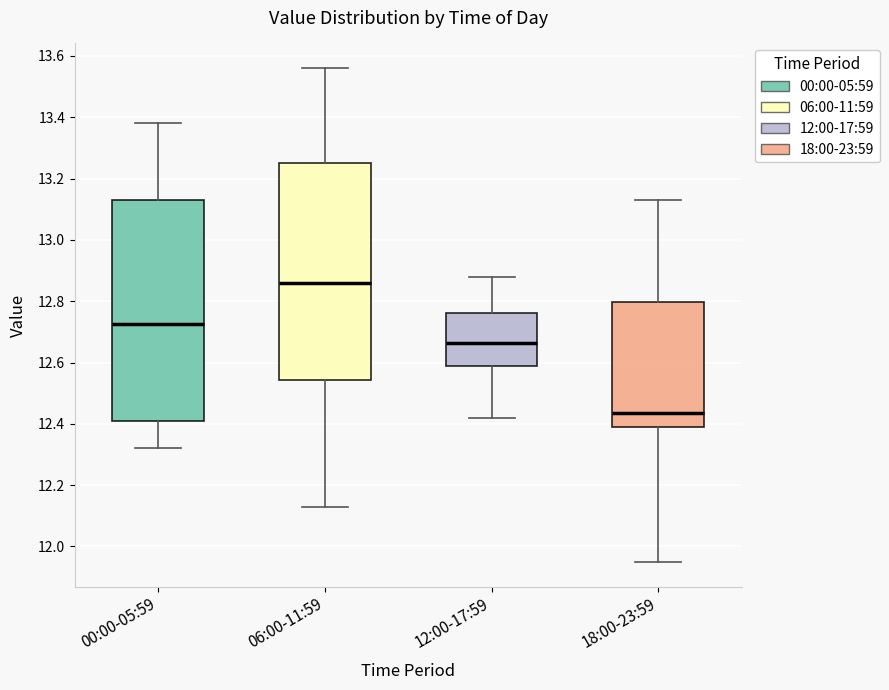

Where is the upper edge of the box for 00:00-05:59 on the y-axis? The values are not printed on the chart, so give them approximately, as read against the axis.

13.14